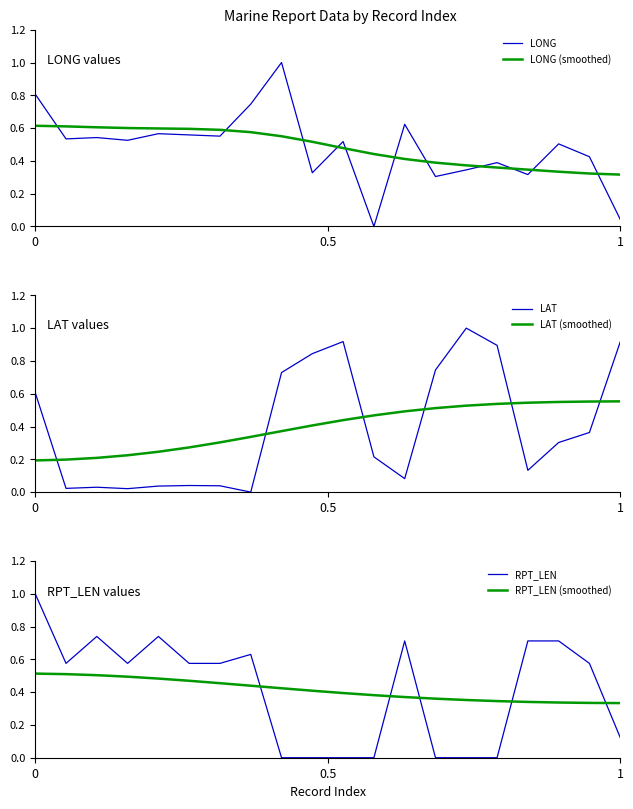

True or false: RPT_LEN has a value of 1.6 at 0.

False